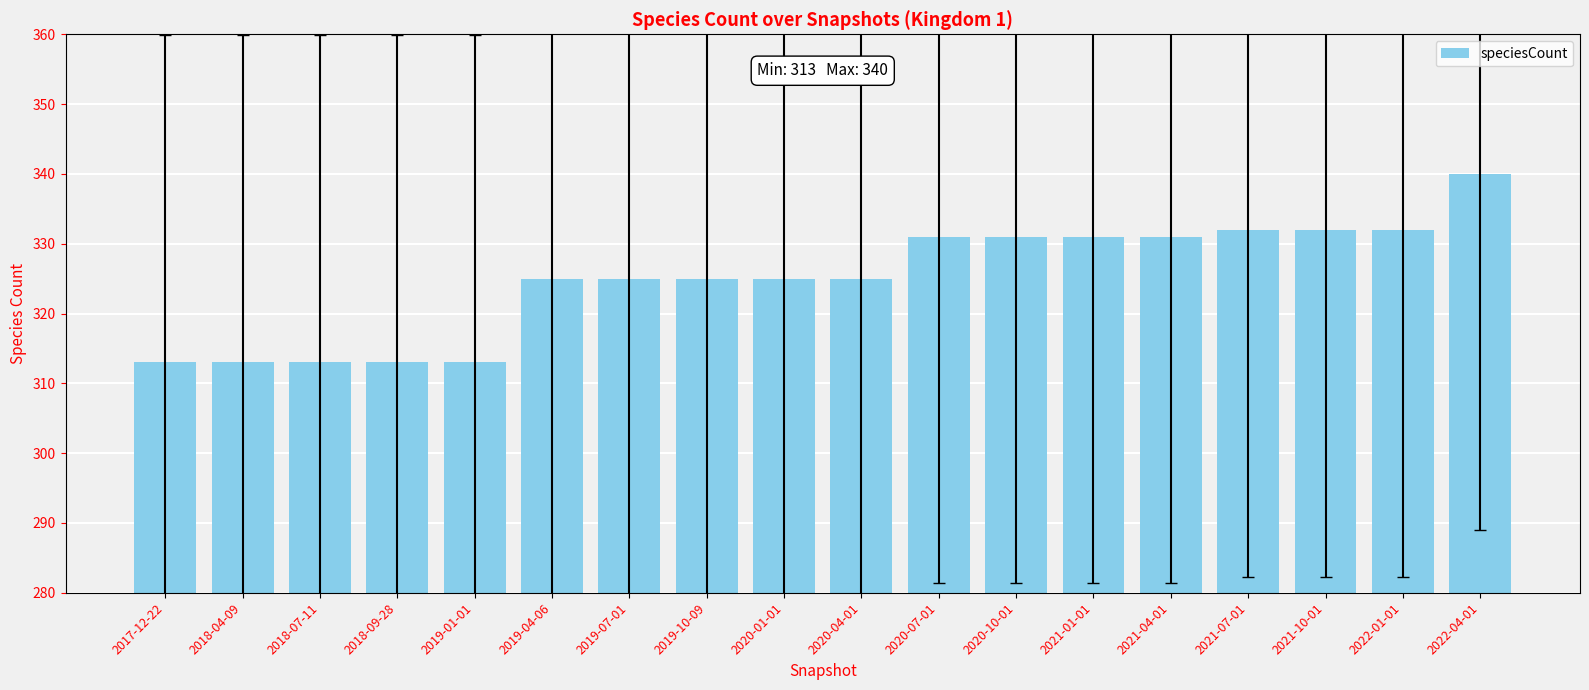

The value at 2020-07-01 is 76. True or false?

False